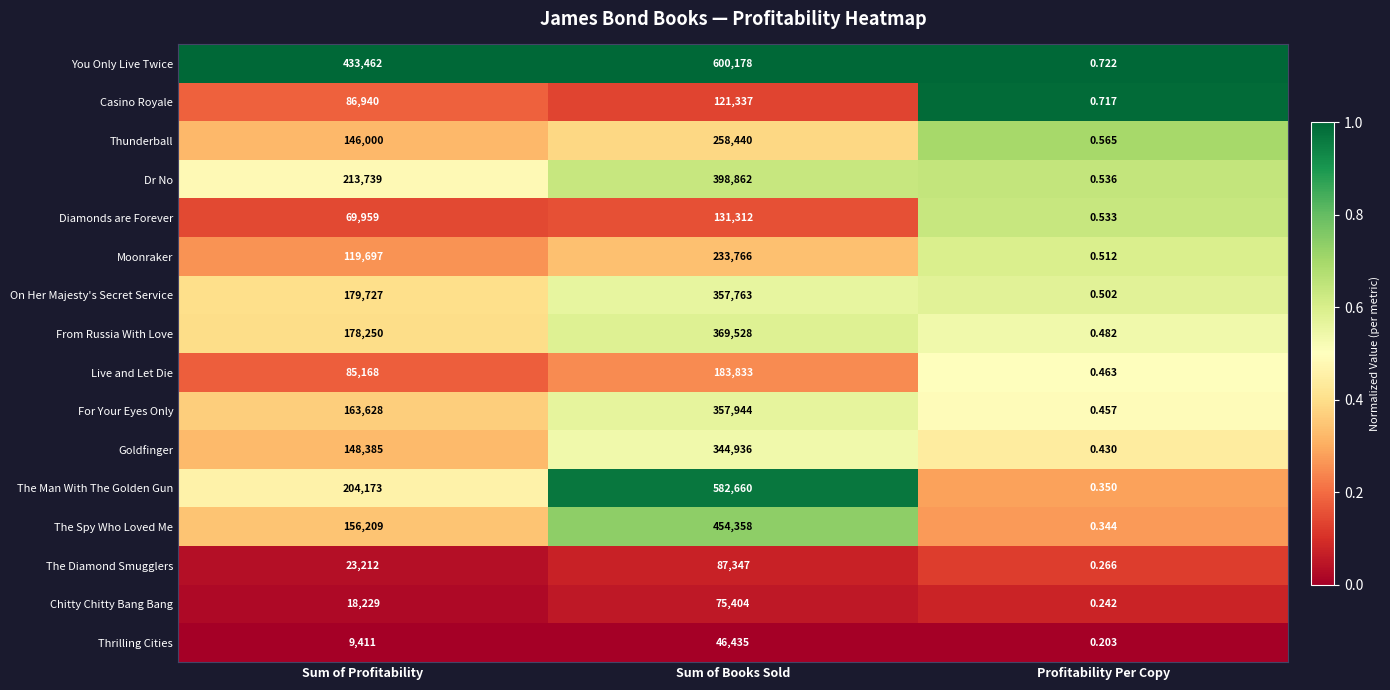

What is the greatest value displayed?

600178.0